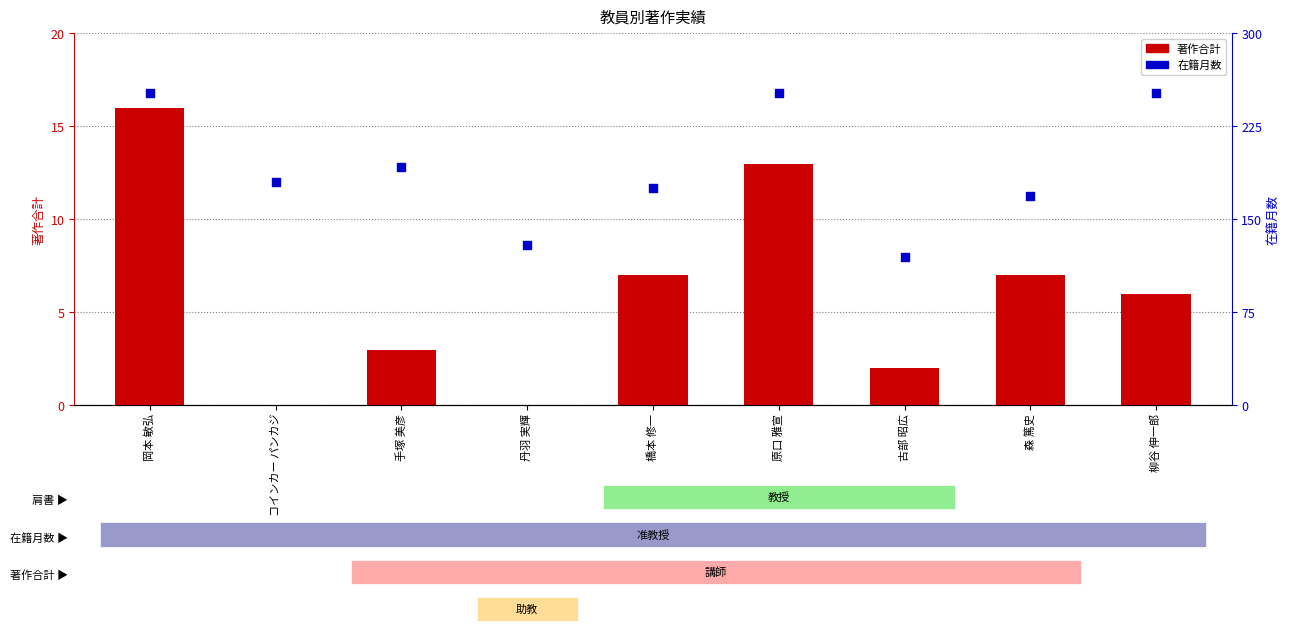

At which category is the sum across all series the highest?

岡本 敏弘